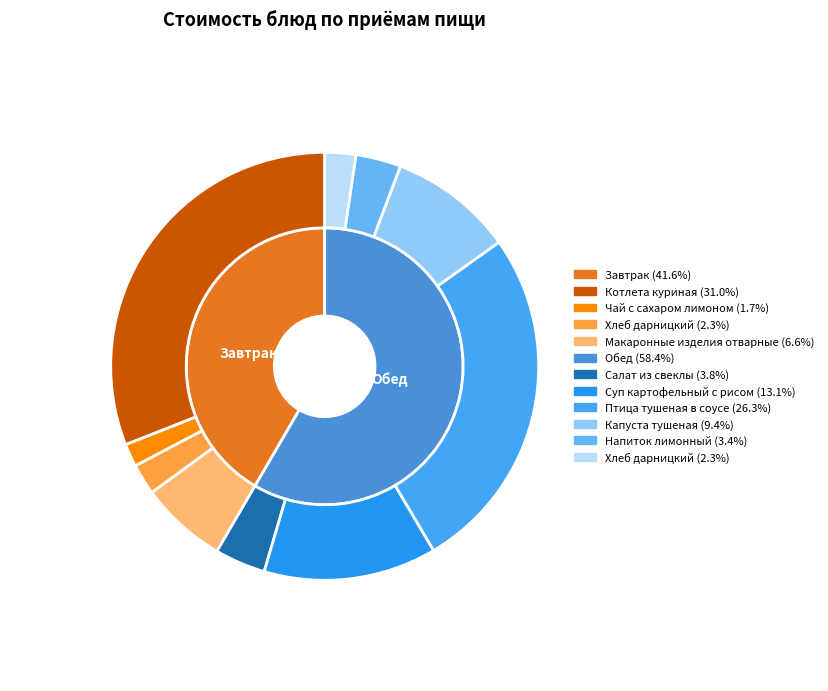

What portion of the pie excludes Суп картофельный с рисом?

86.9%